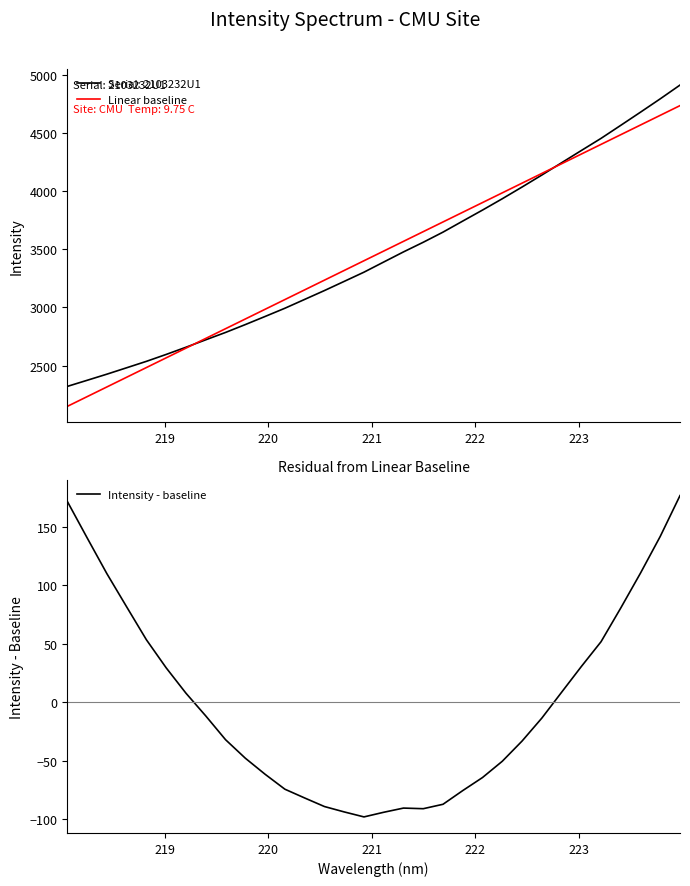

What is the highest value of the Serial: 2103232U1 series?

4911.0